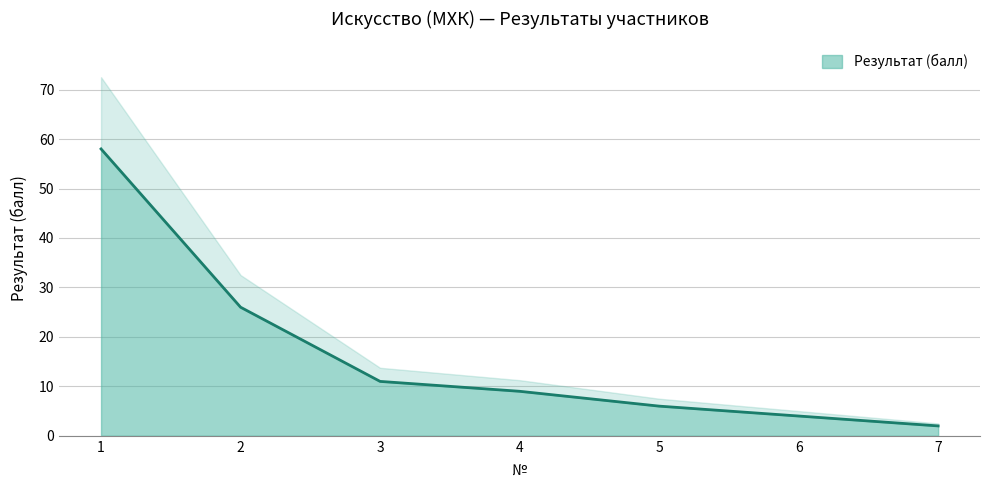

The chart shows a value of 6 at 6. True or false?

False